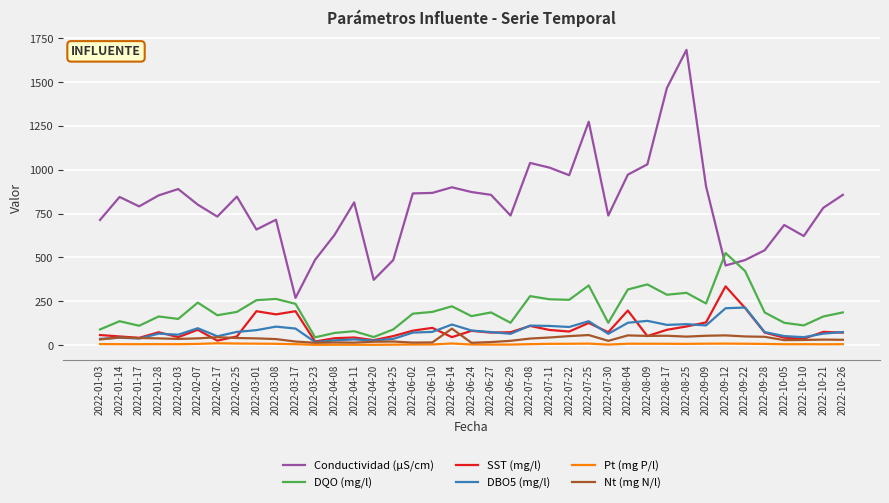

Rank the series by their maximum value, from highest to lowest.

Conductividad (µS/cm), DQO (mg/l), SST (mg/l), DBO5 (mg/l), Nt (mg N/l), Pt (mg P/l)